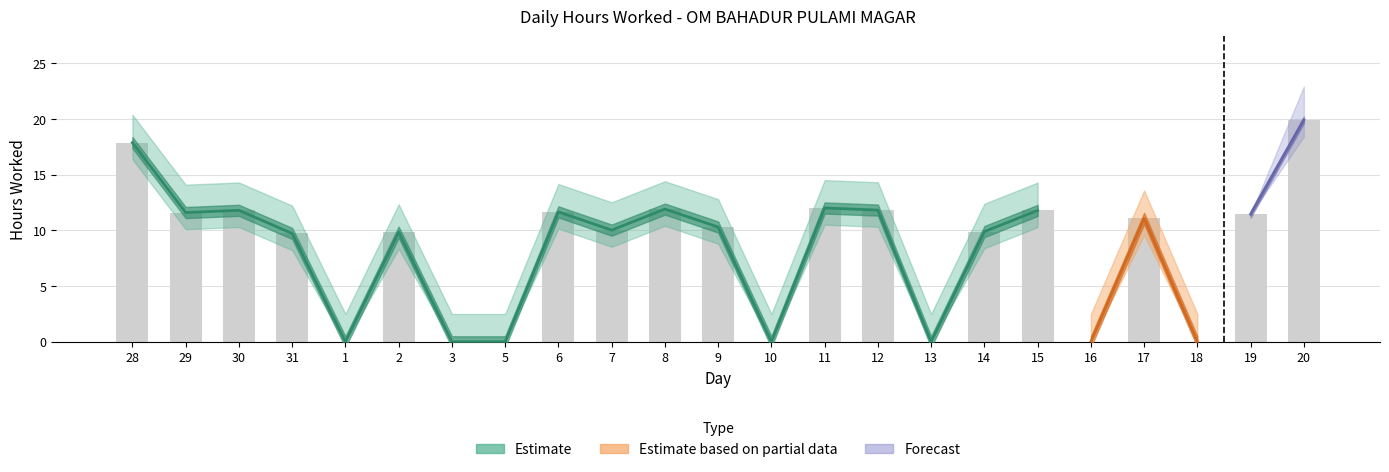

What is the change in value from 30 to 10?

-11.8